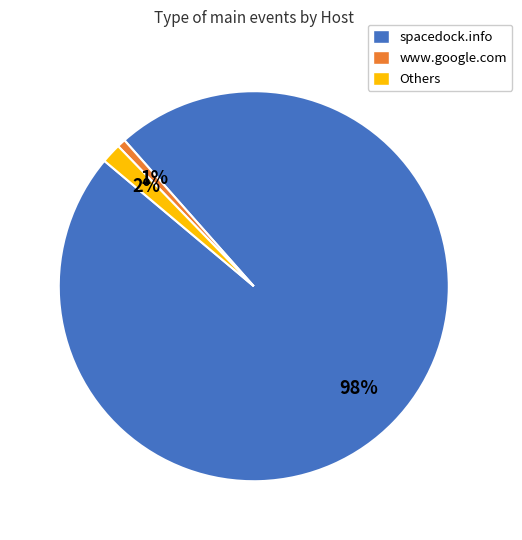

What is the smallest slice in the pie chart?

www.google.com